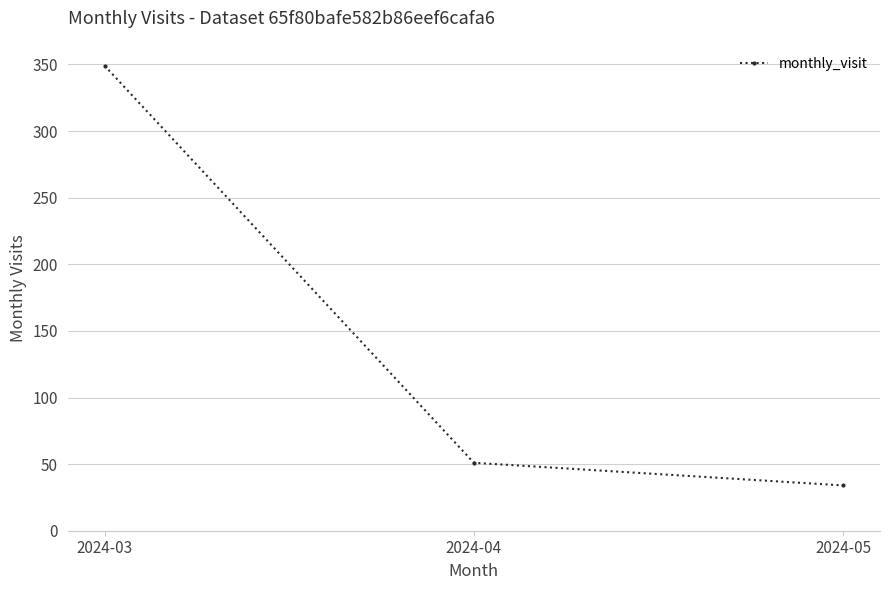

The value at 2024-04 is 51. True or false?

True